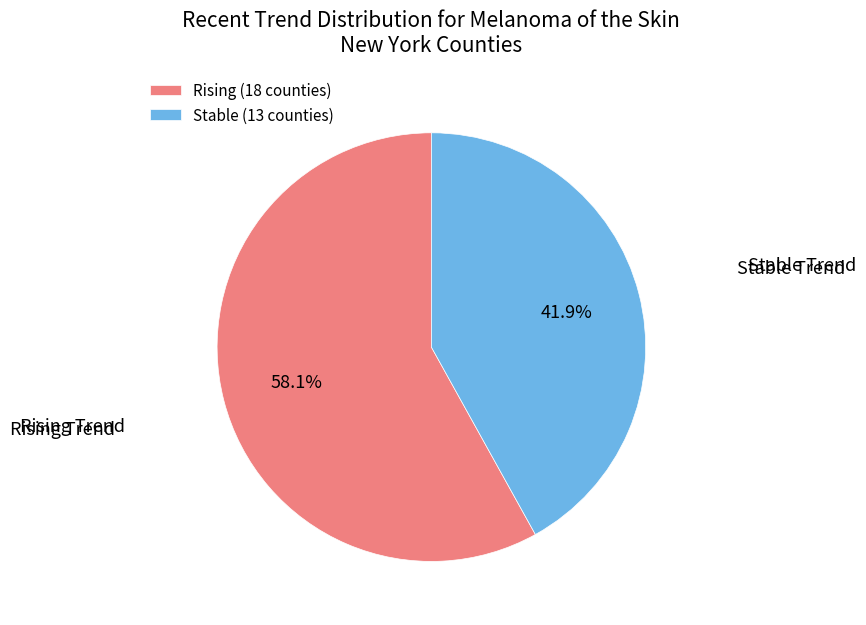

Count the number of slices in the pie.

2